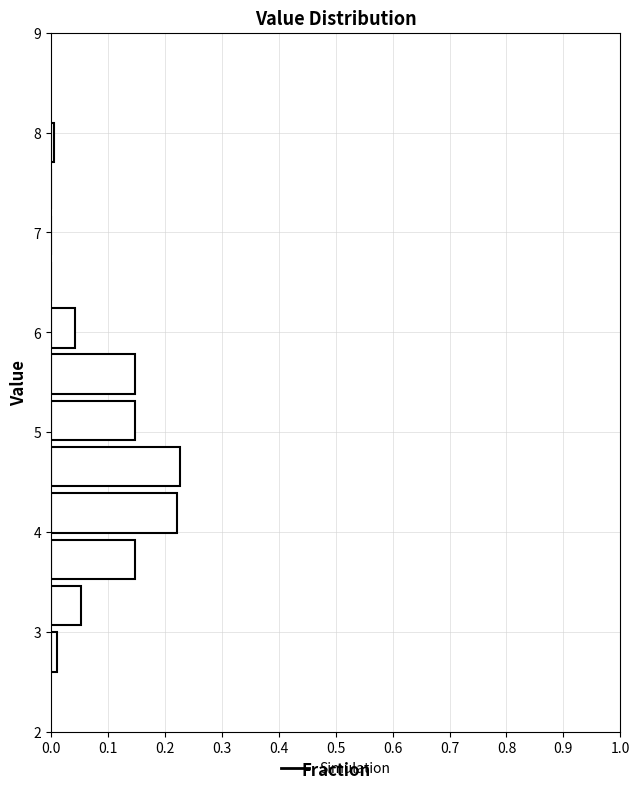

What is the length of the bar covering 4.0 to 4.4 on the y-axis? Neither the bar edges nor the lengths are printed on the chart, so give them approximately, as read against the axes.

0.22